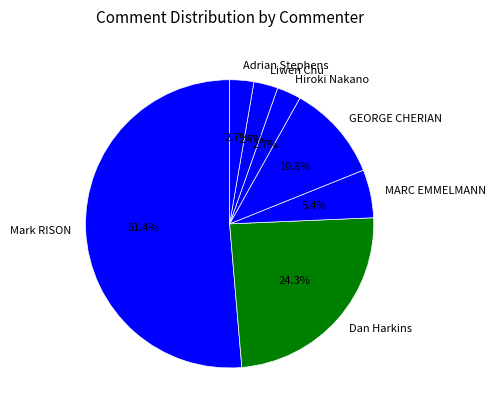

Count the number of slices in the pie.

7